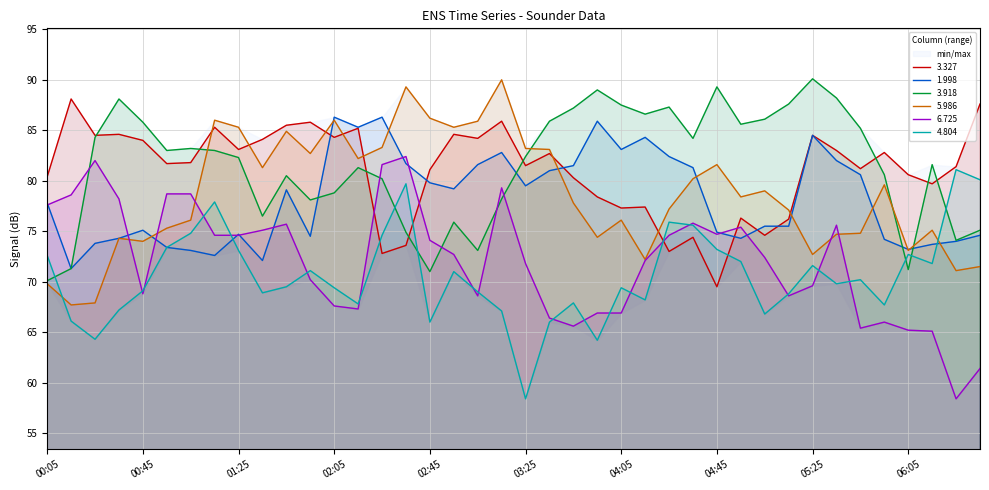

List the series in order of their peak value, lowest first.

4.804, 6.725, 1.998, 3.327, 5.986, 3.918